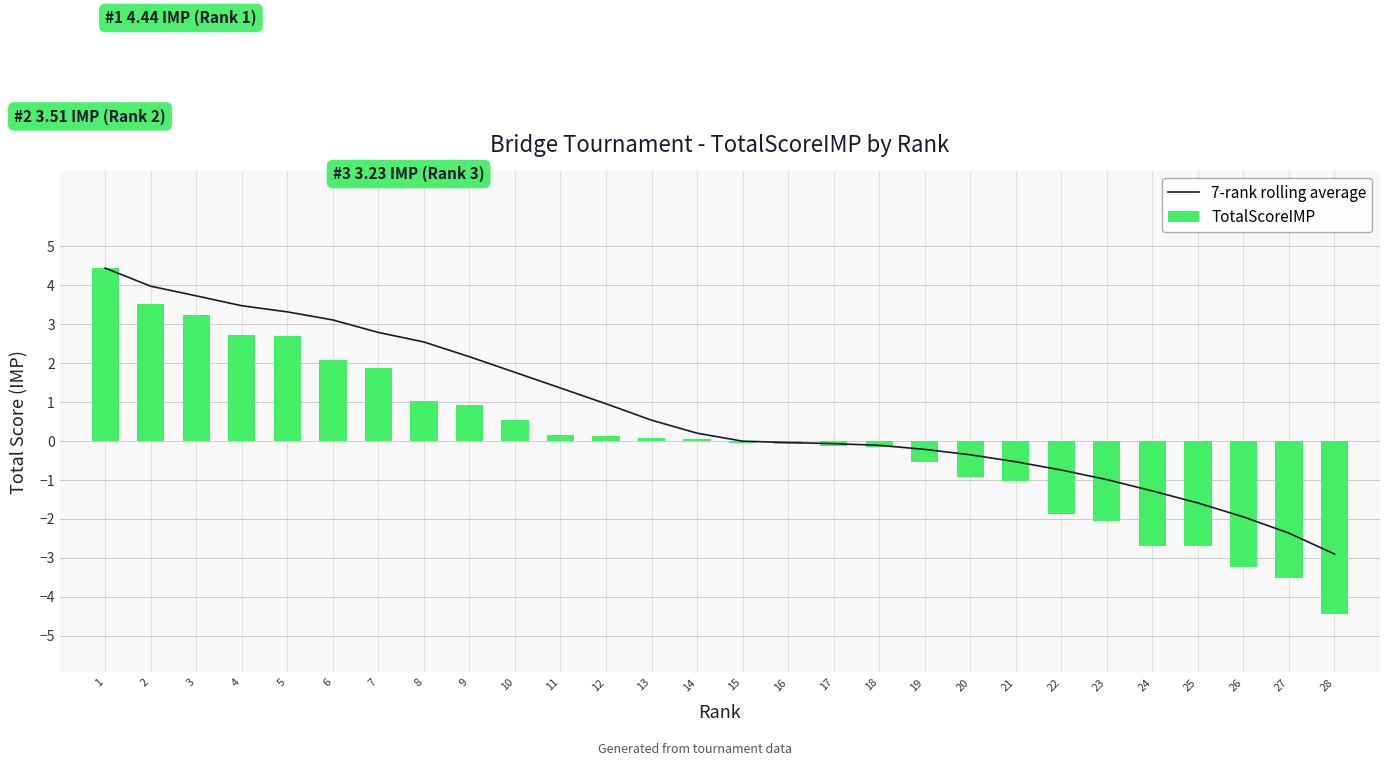

Rank the series at 6 from highest to lowest value.

7-rank rolling average, TotalScoreIMP